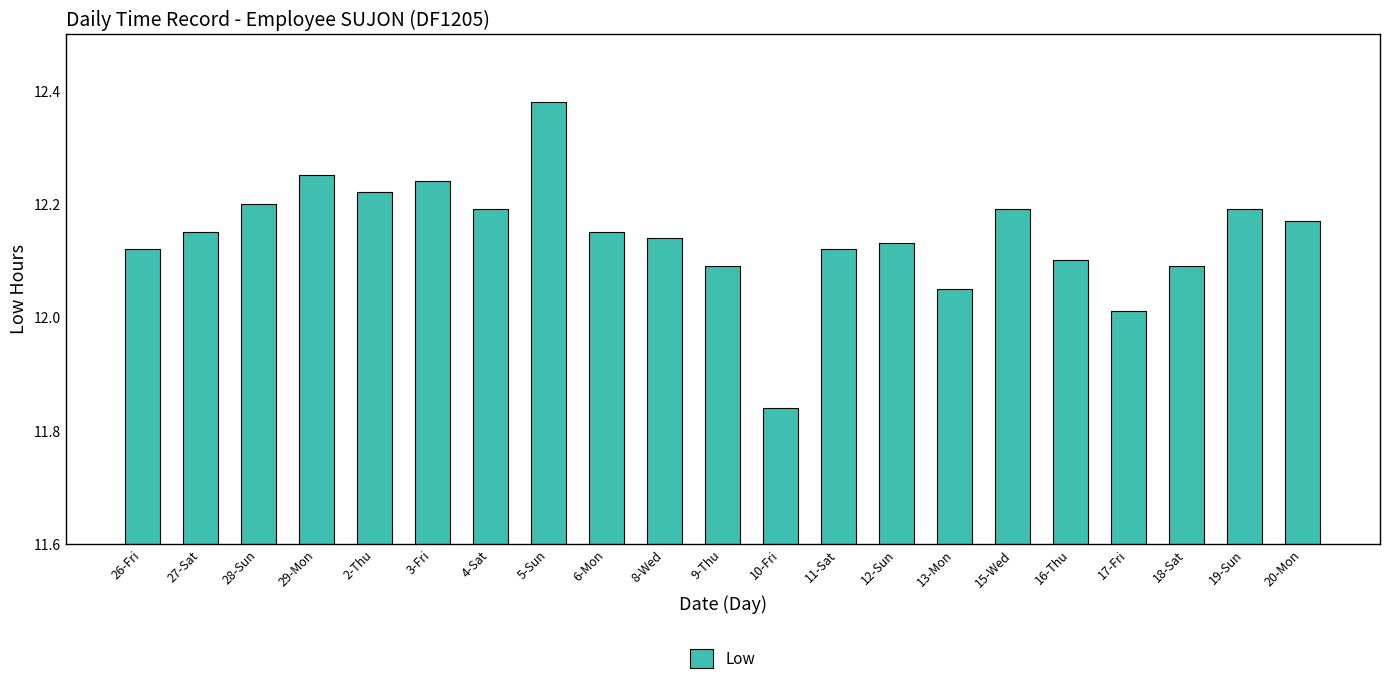

How many bars are there in total?

21